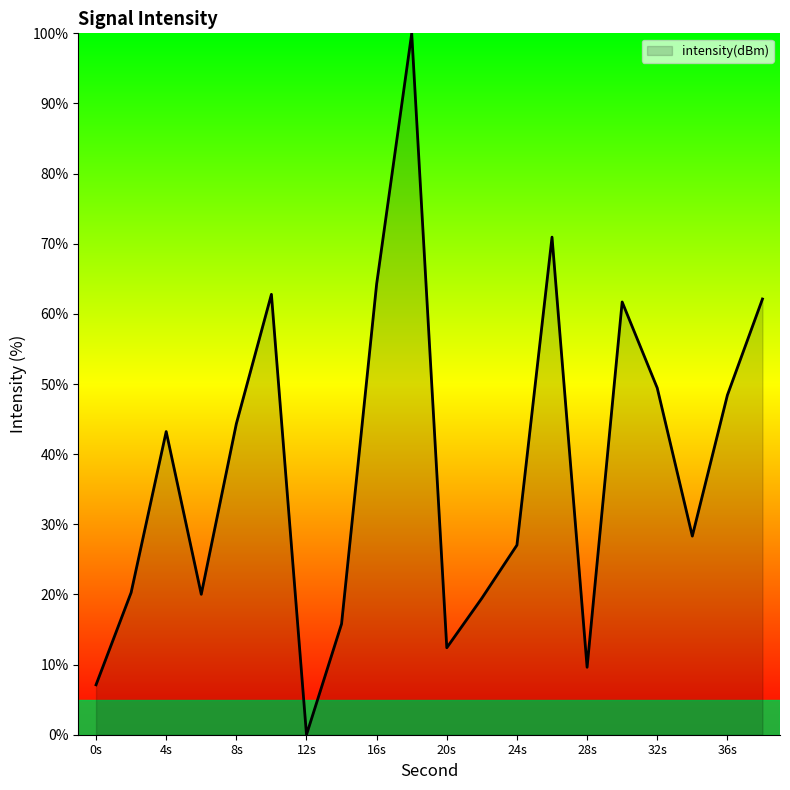

What is the difference between the maximum and minimum values?

100.0